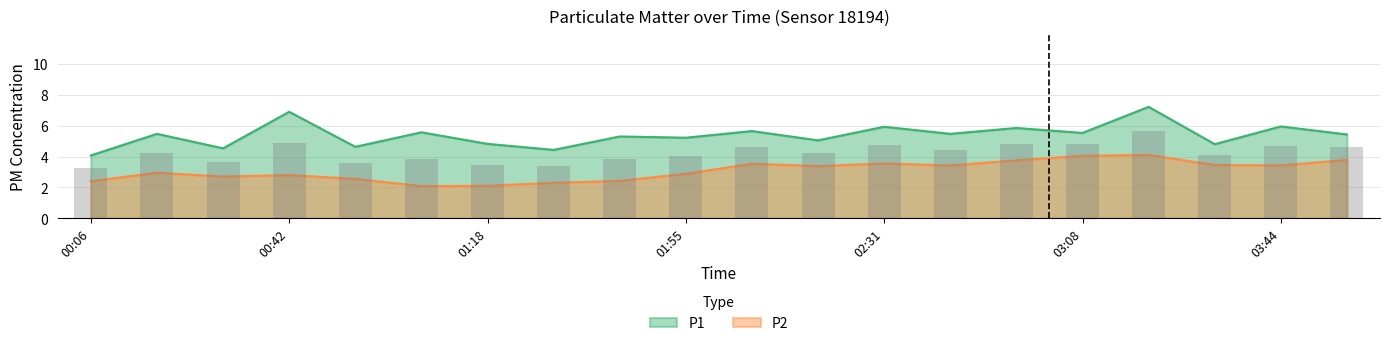

What is the maximum value shown in the chart?

7.2